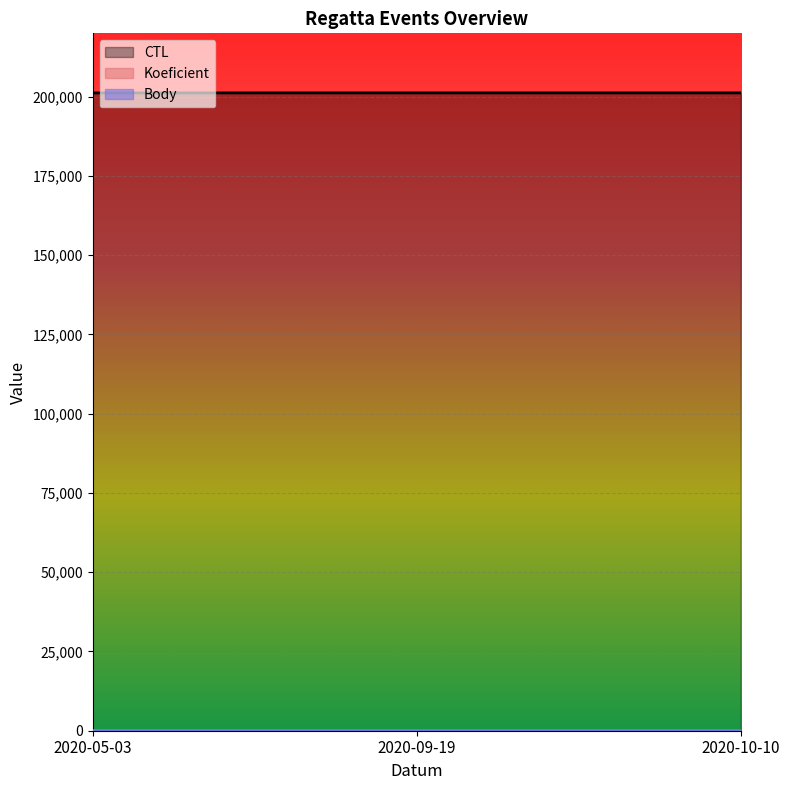

Does the chart display data point markers on the line(s)?

No